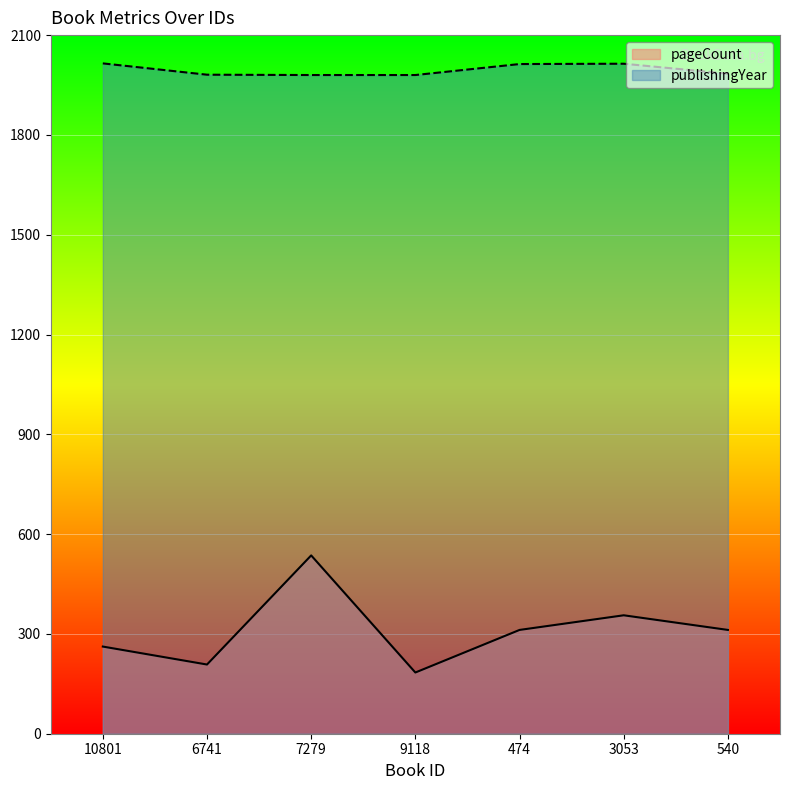

True or false: publishingYear has more than 2 interior local peaks.

False